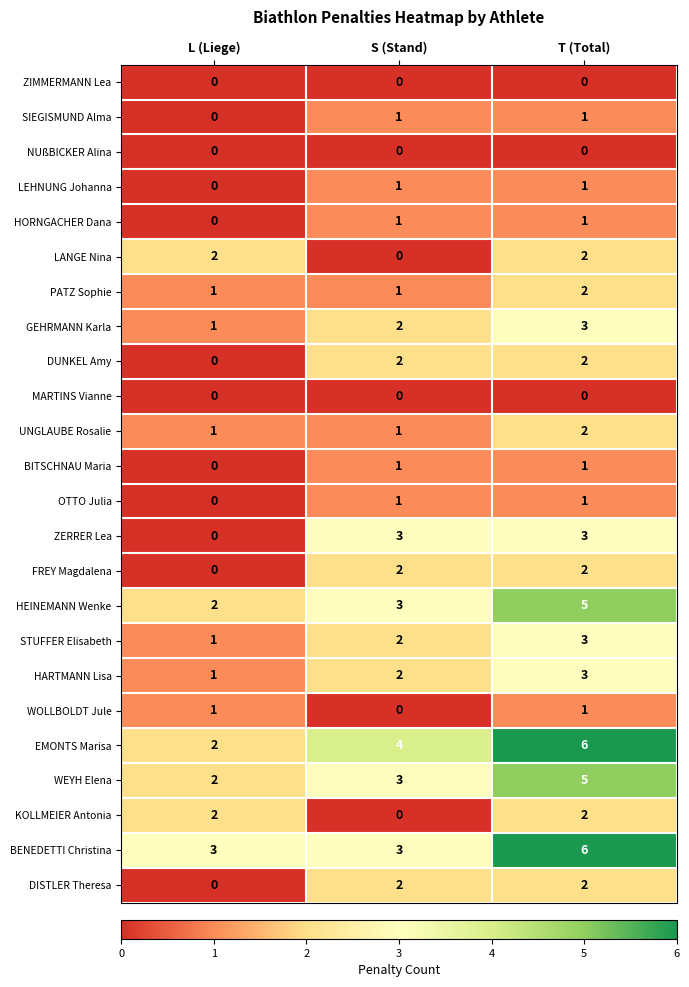

What is the sum of all FREY Magdalena values?

4